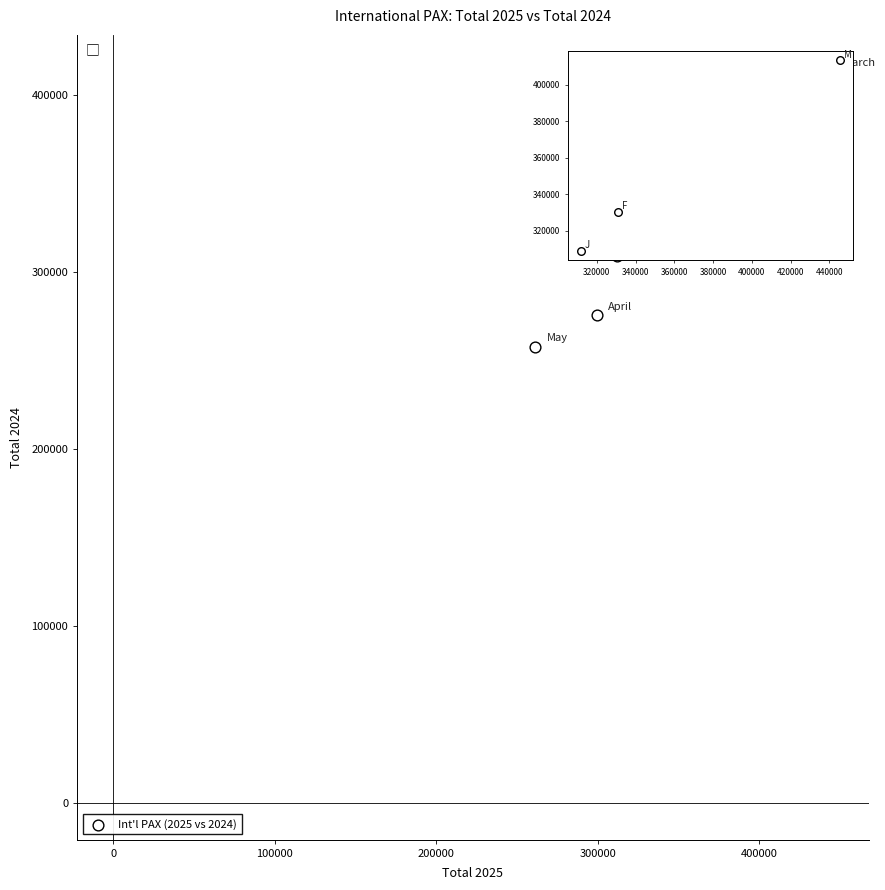

What Y value in the scatter plot is closest to 335696?

330142